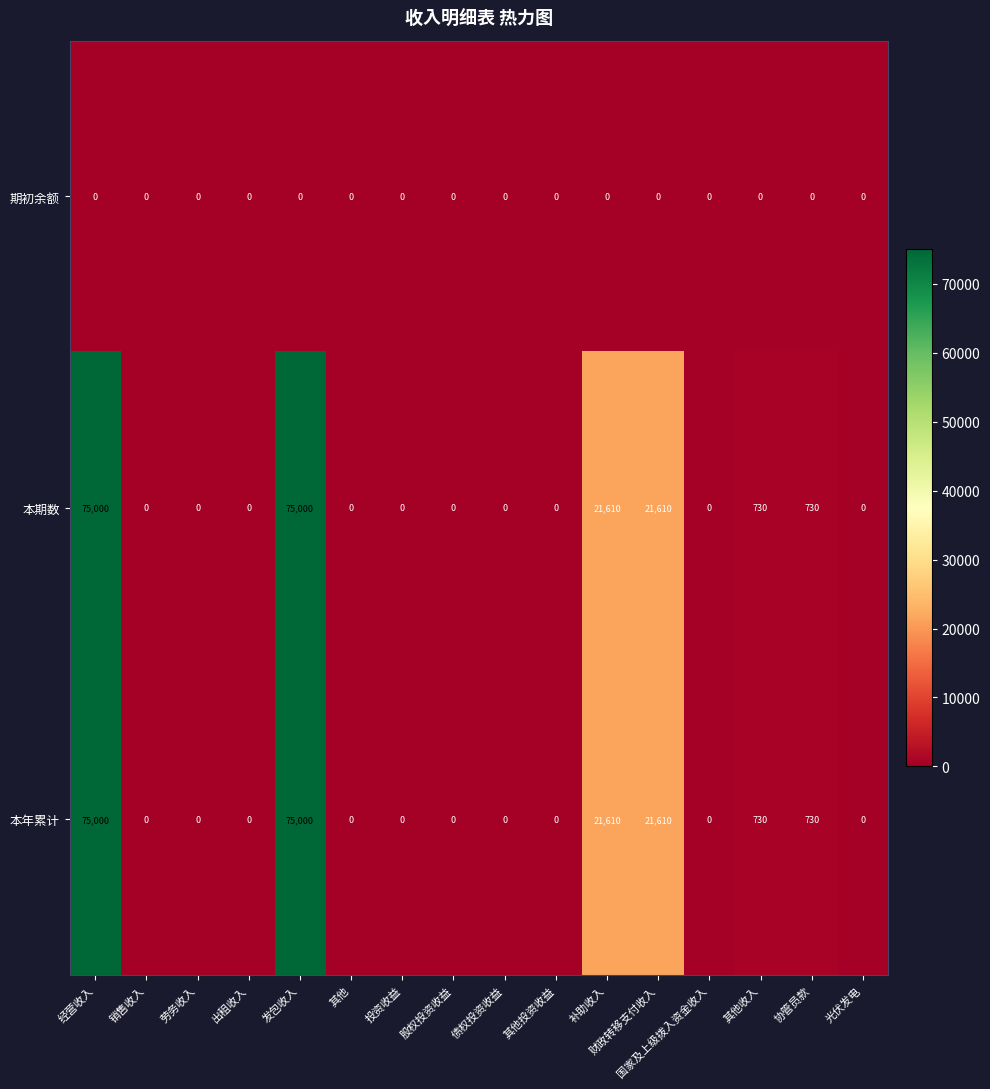

What is the total value across all series at 其他收入?

1460